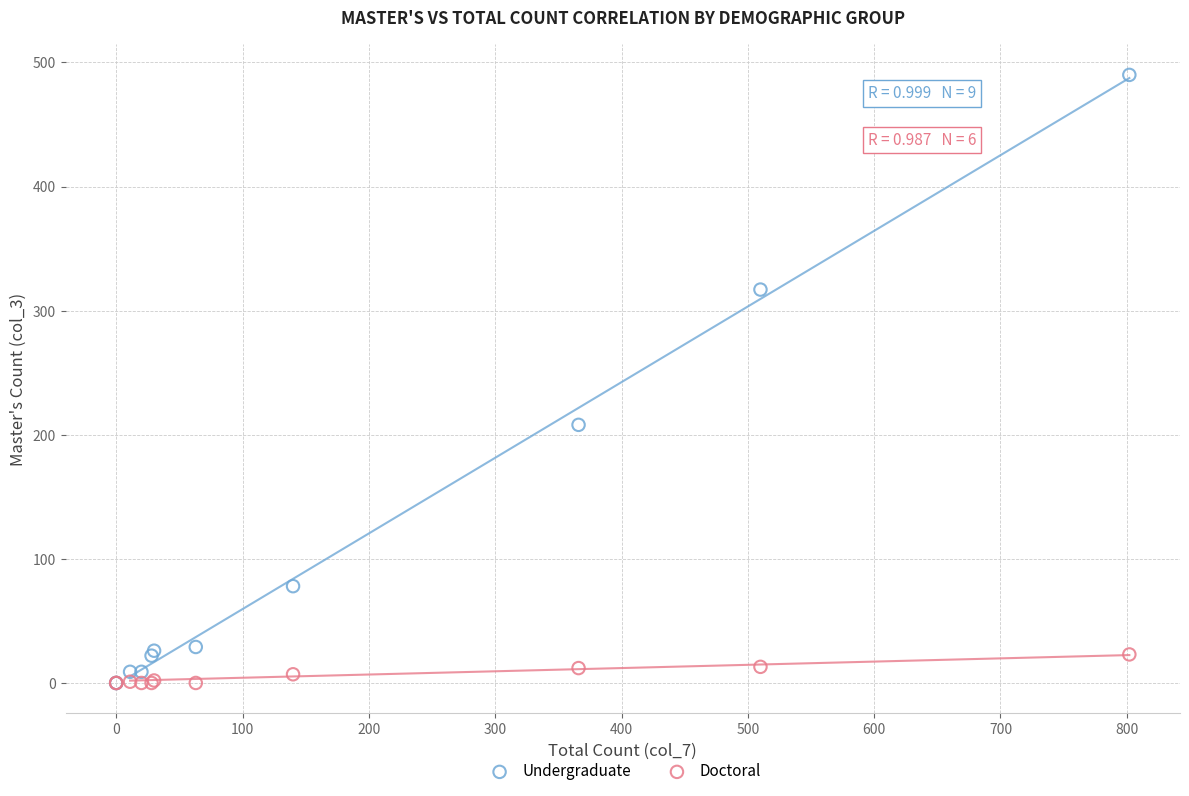

Across all series, what Y value is closest to 245?

208